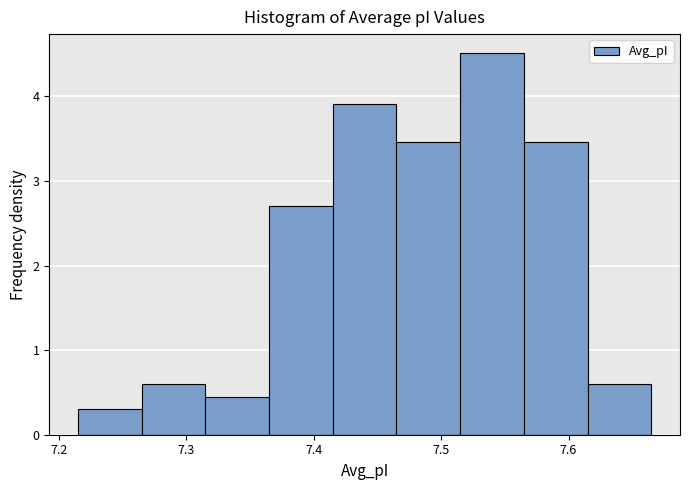

Reading left to right, transcribe this chart: for each bar, give the range it covers on the x-axis and its height. Neither the bar edges nor the heights are printed on the chart, so give them approximately, as read against the axes.

7.215 to 7.265: 0.3
7.265 to 7.315: 0.6
7.315 to 7.365: 0.5
7.365 to 7.415: 2.7
7.415 to 7.465: 3.9
7.465 to 7.515: 3.5
7.515 to 7.565: 4.5
7.565 to 7.615: 3.5
7.615 to 7.665: 0.6